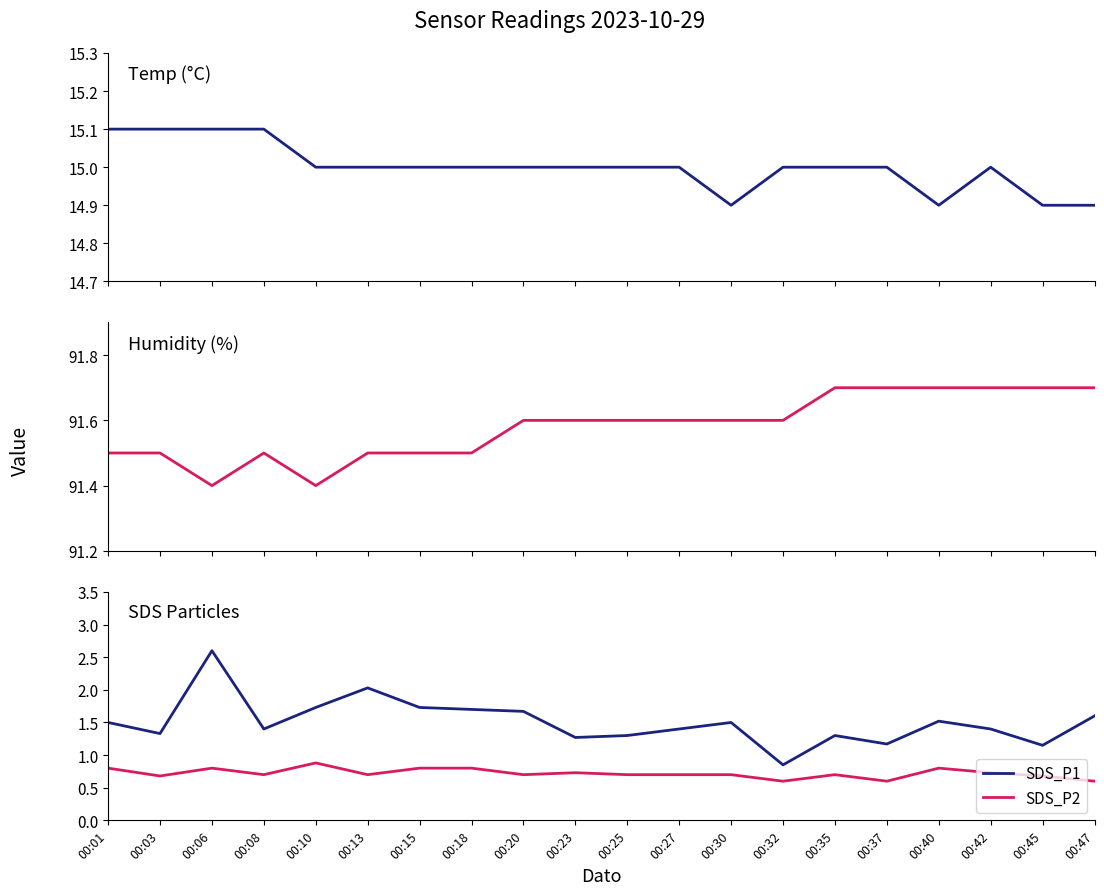

True or false: Humidity has more than 2 points higher than both neighbors.

False